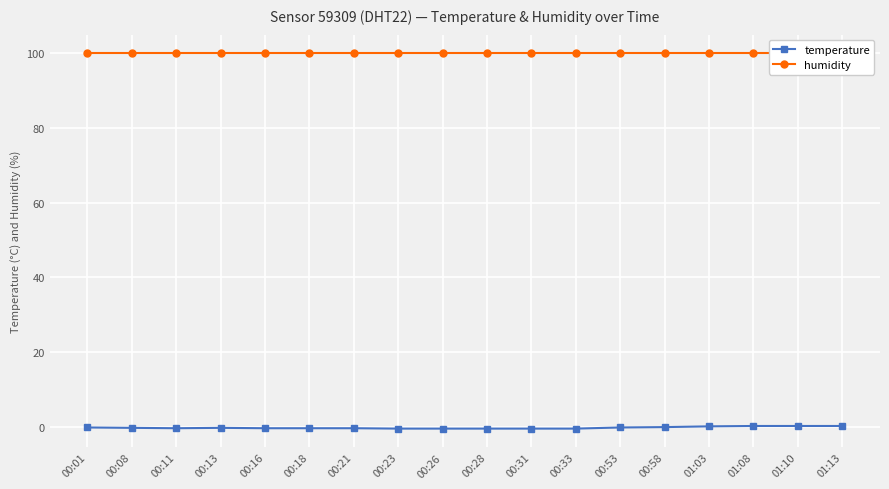

True or false: temperature and humidity cross at least once.

False